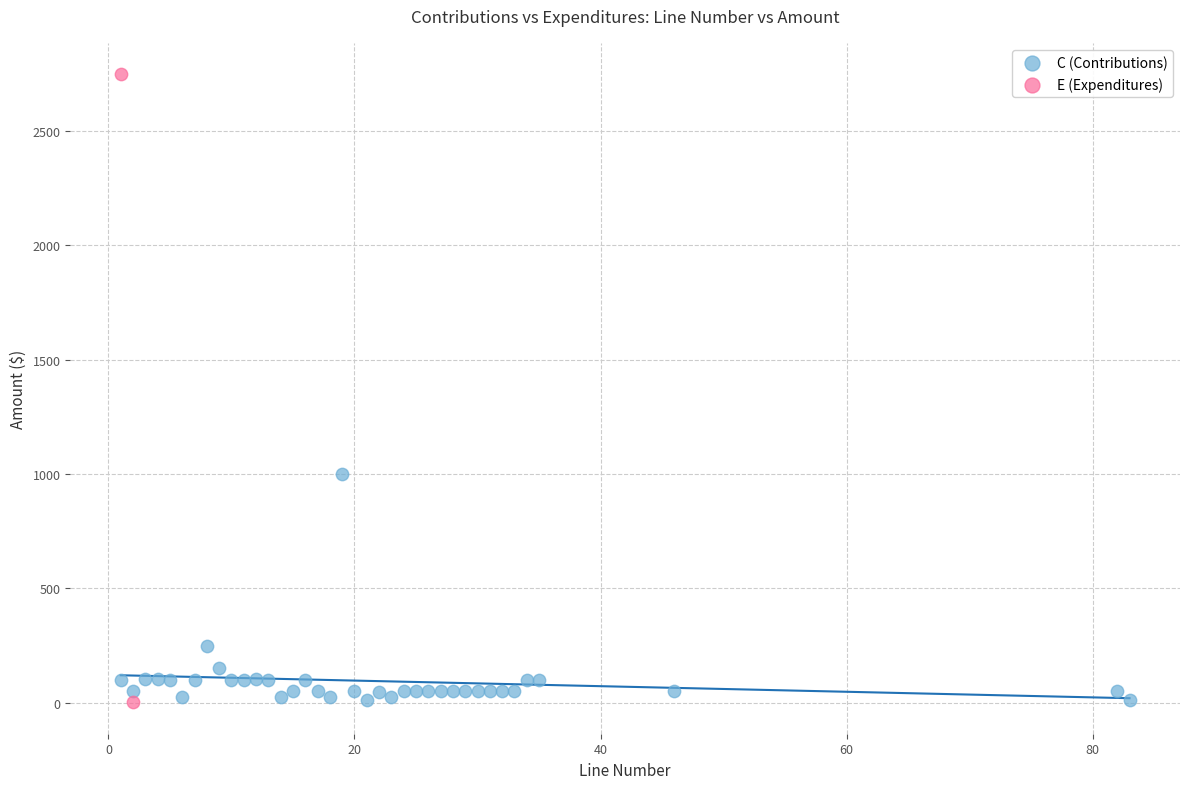

What are all the series names shown in the legend?

C (Contributions), E (Expenditures)